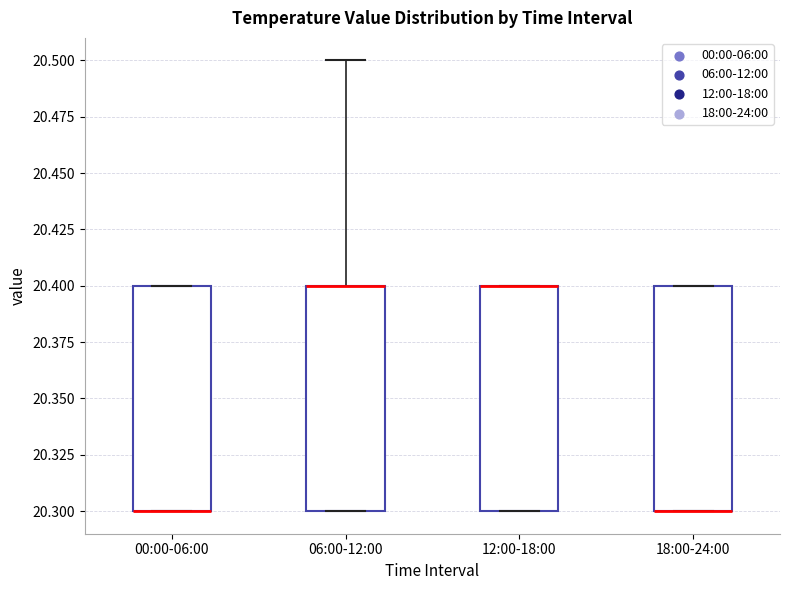

Reading left to right, read every box against the y-axis: the position of its median line, the range the box covers, and the ends of its whiskers. The values are not printed on the chart, so give them approximately, as read against the axis.

00:00-06:00: median 20.3 (drawn on the box's lower edge), box 20.3 to 20.4, whiskers 20.3 to 20.4
06:00-12:00: median 20.4 (drawn on the box's upper edge), box 20.3 to 20.4, whiskers 20.3 to 20.5
12:00-18:00: median 20.4 (drawn on the box's upper edge), box 20.3 to 20.4, whiskers 20.3 to 20.4
18:00-24:00: median 20.3 (drawn on the box's lower edge), box 20.3 to 20.4, whiskers 20.3 to 20.4